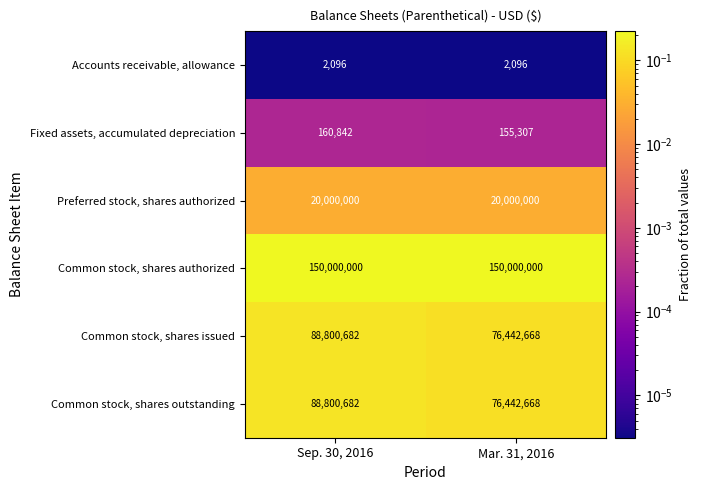

List the labels in order of Fixed assets, accumulated depreciation value, smallest first.

Mar. 31, 2016, Sep. 30, 2016